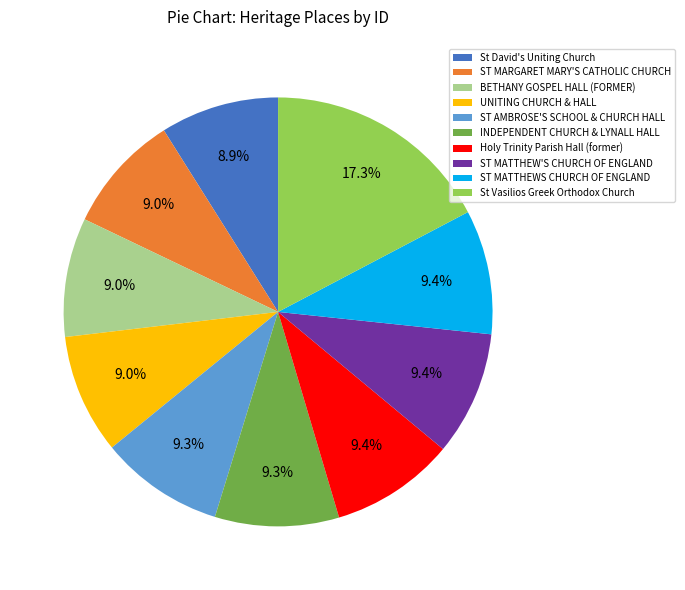

Which slice is the largest?

St Vasilios Greek Orthodox Church